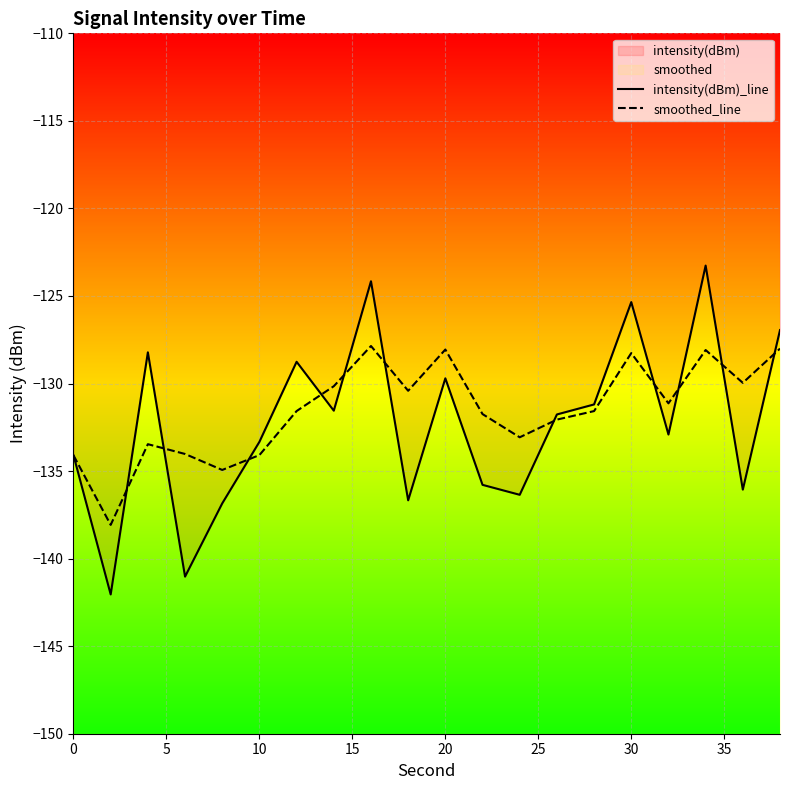

Does the chart display data point markers on the line(s)?

No